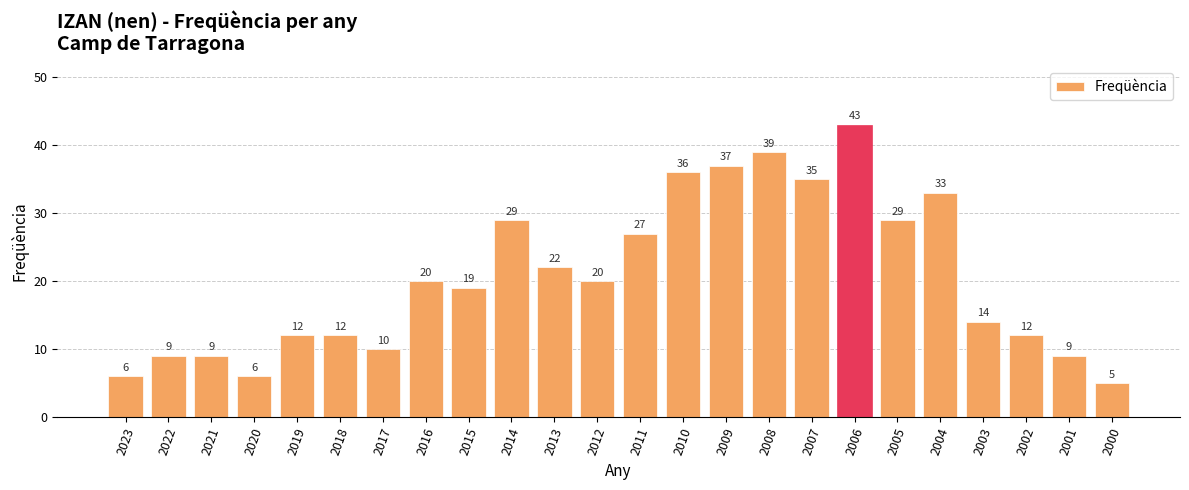

What value does the data have at 2010?

36